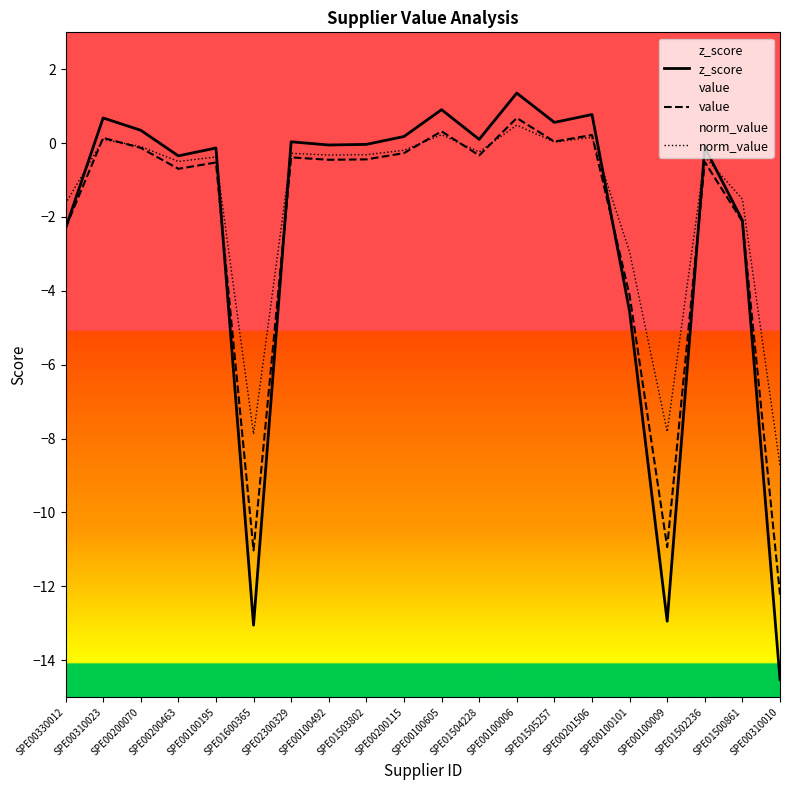

At SPE00100006, list the series in order from largest to smallest.

z_score, value, norm_value